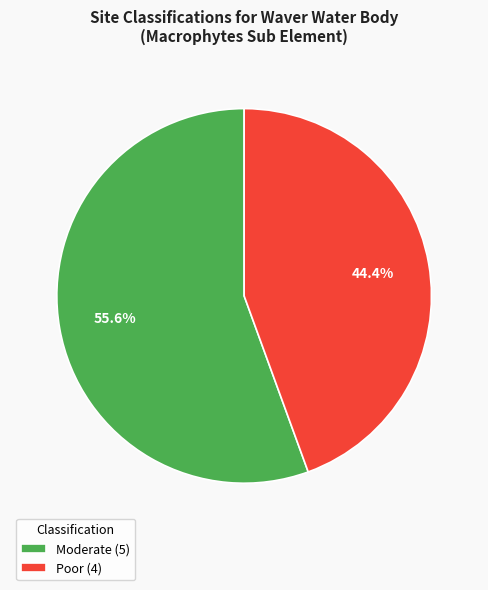

What is the ratio of the value at Poor (4) to the value at Moderate (5)?

0.8